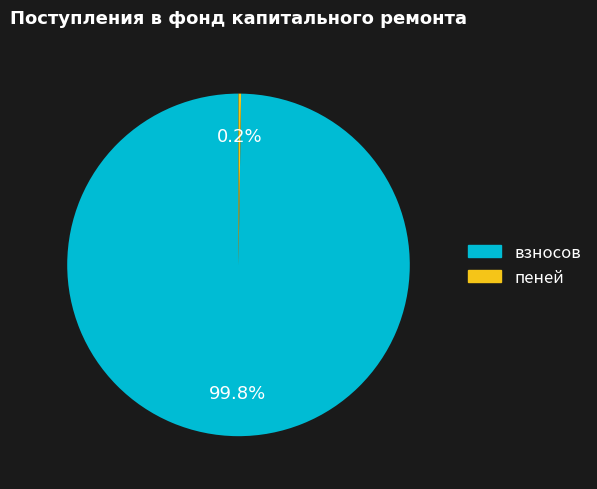

Does any single category account for the majority?

Yes